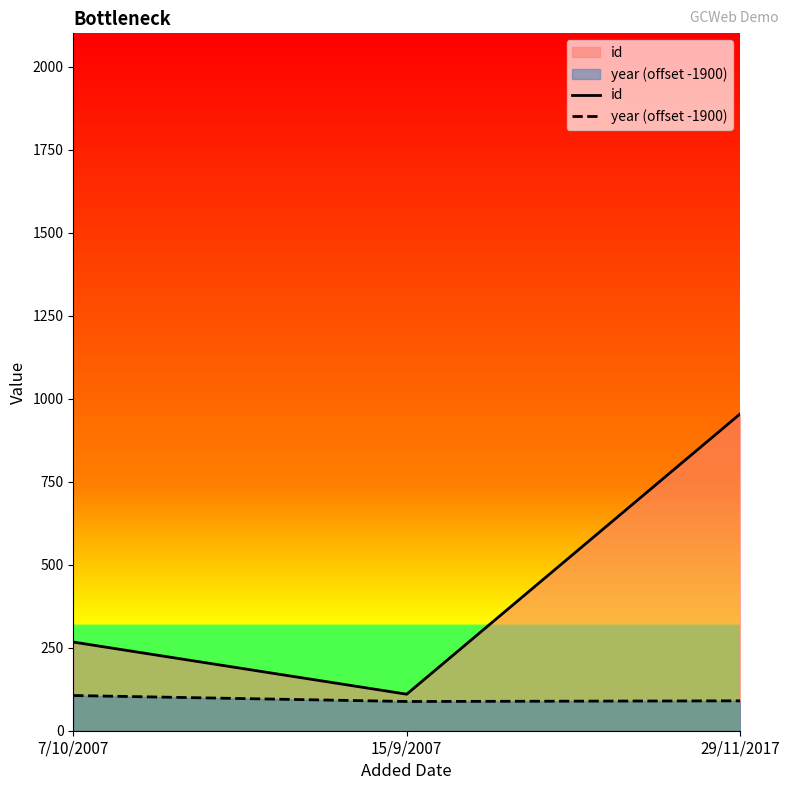

How many lines are shown in the chart?

2